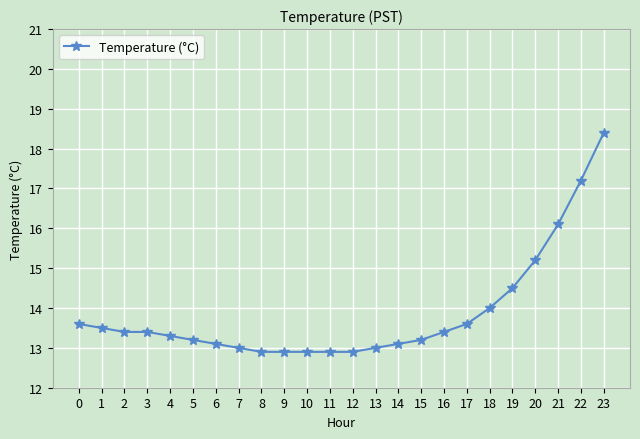

Reading left to right, list all the values displayed in this chart.

0=13.6	1=13.5	2=13.4	3=13.4	4=13.3	5=13.2	6=13.1	7=13.0	8=12.9	9=12.9	10=12.9	11=12.9	12=12.9	13=13.0	14=13.1	15=13.2	16=13.4	17=13.6	18=14.0	19=14.5	20=15.2	21=16.1	22=17.2	23=18.4